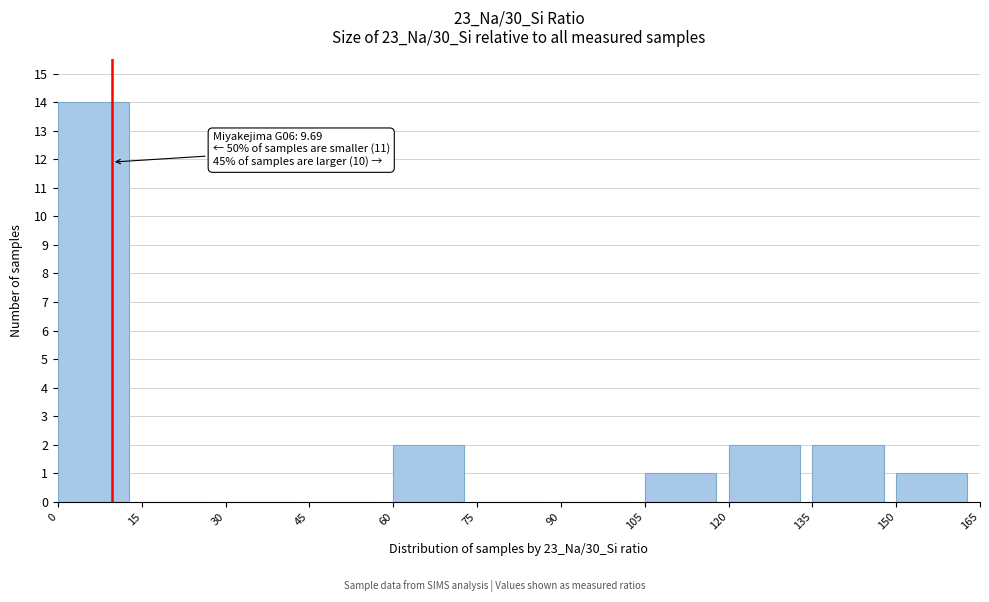

Over which range of the x-axis is the bar tallest?

0 to 15